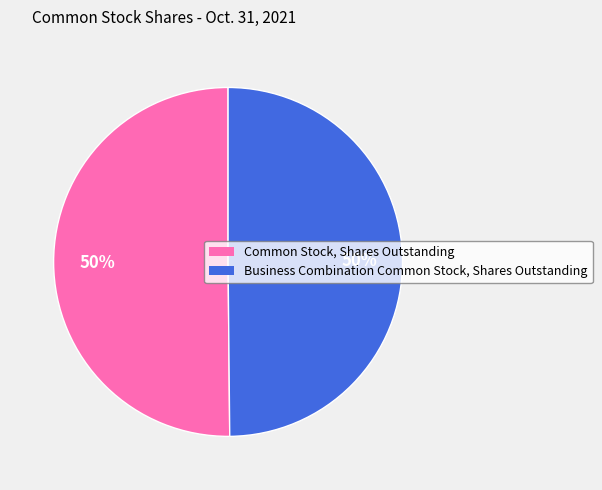

To the nearest percent, what portion does Common Stock, Shares Outstanding represent?

50%